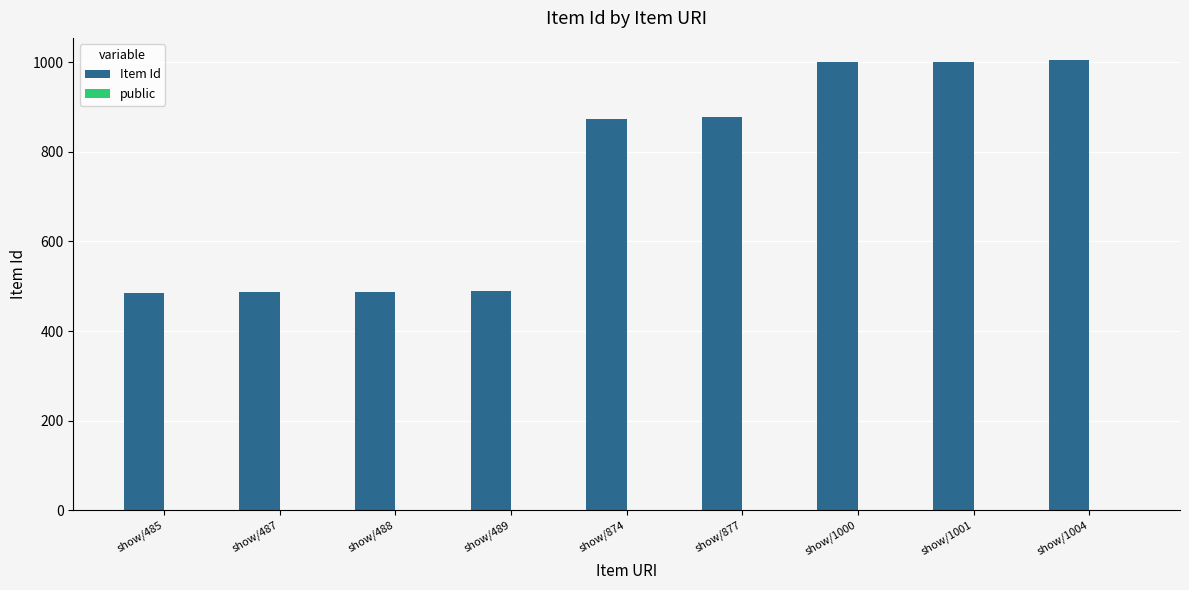

The value of Item Id at show/488 is 488. True or false?

True